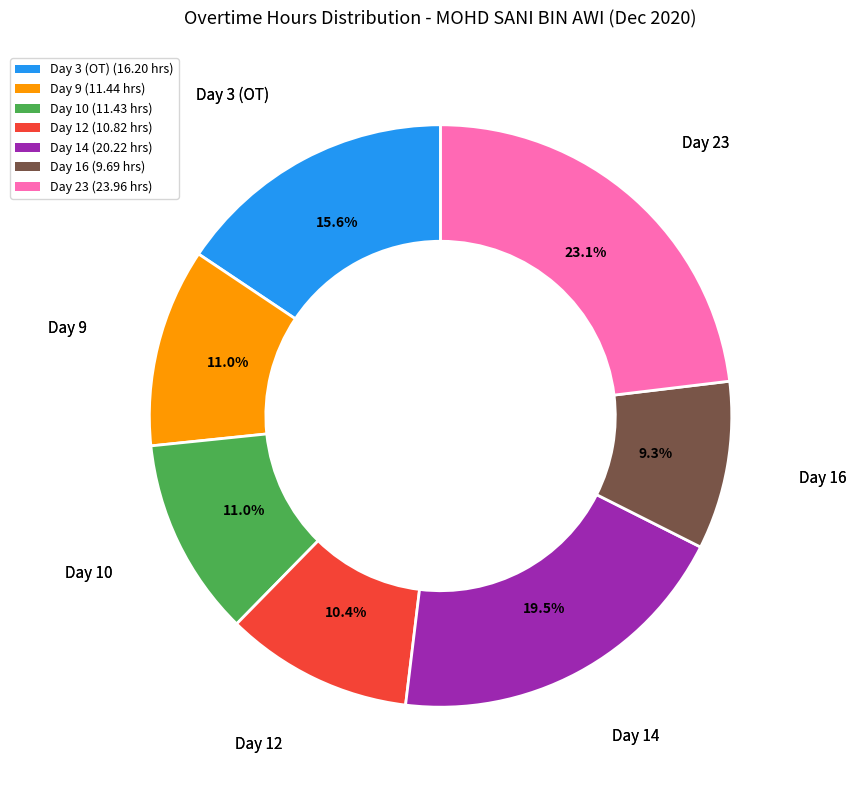

Do Day 14 and Day 23 together represent more than half of the pie?

No